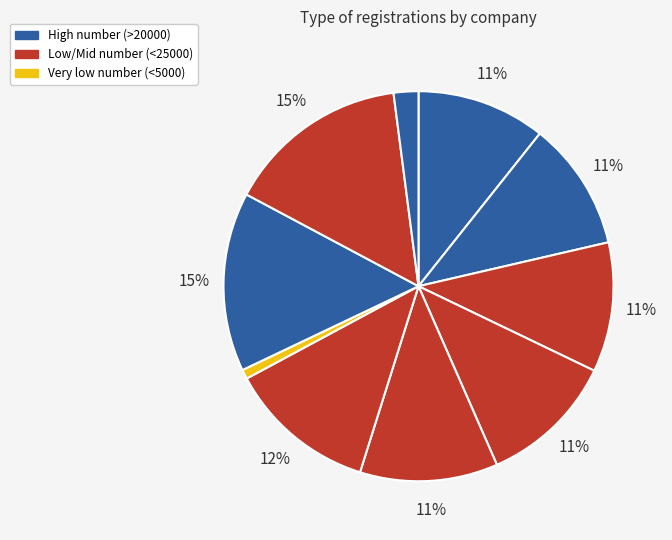

What is the largest slice in the pie chart?

LARES - LAVORI DI RESTAURO S.R.L.